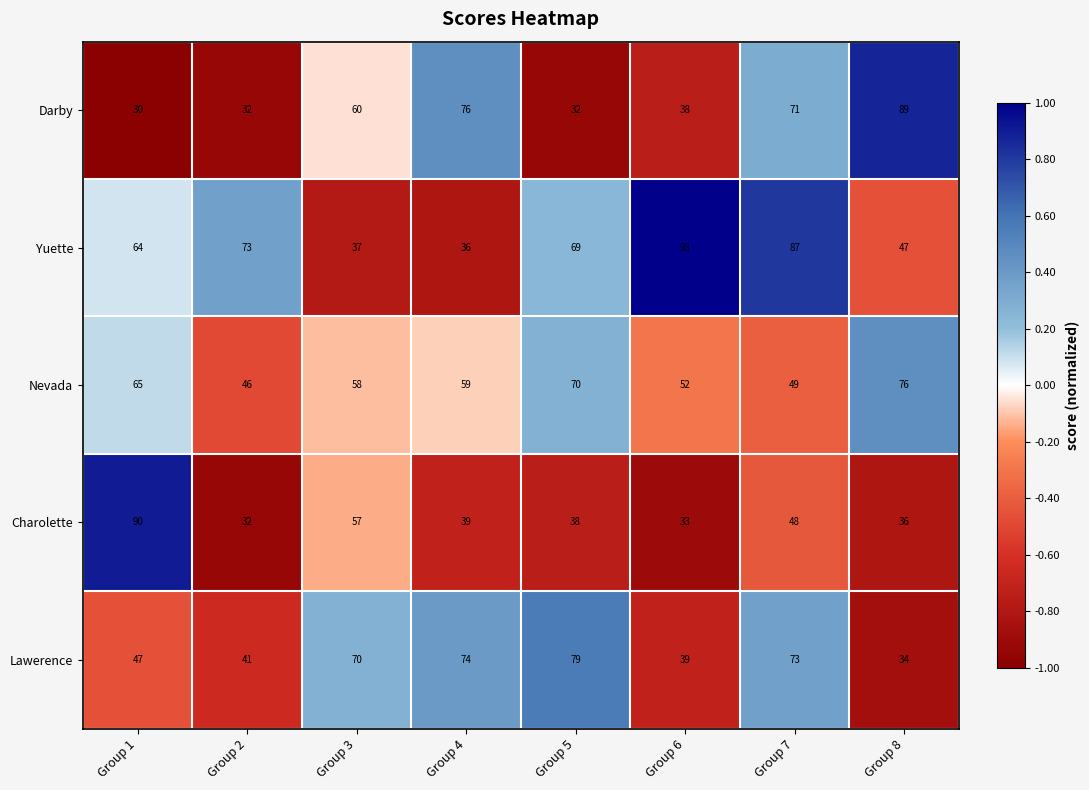

Where is Charolette nearest to the value 61?

Group 3